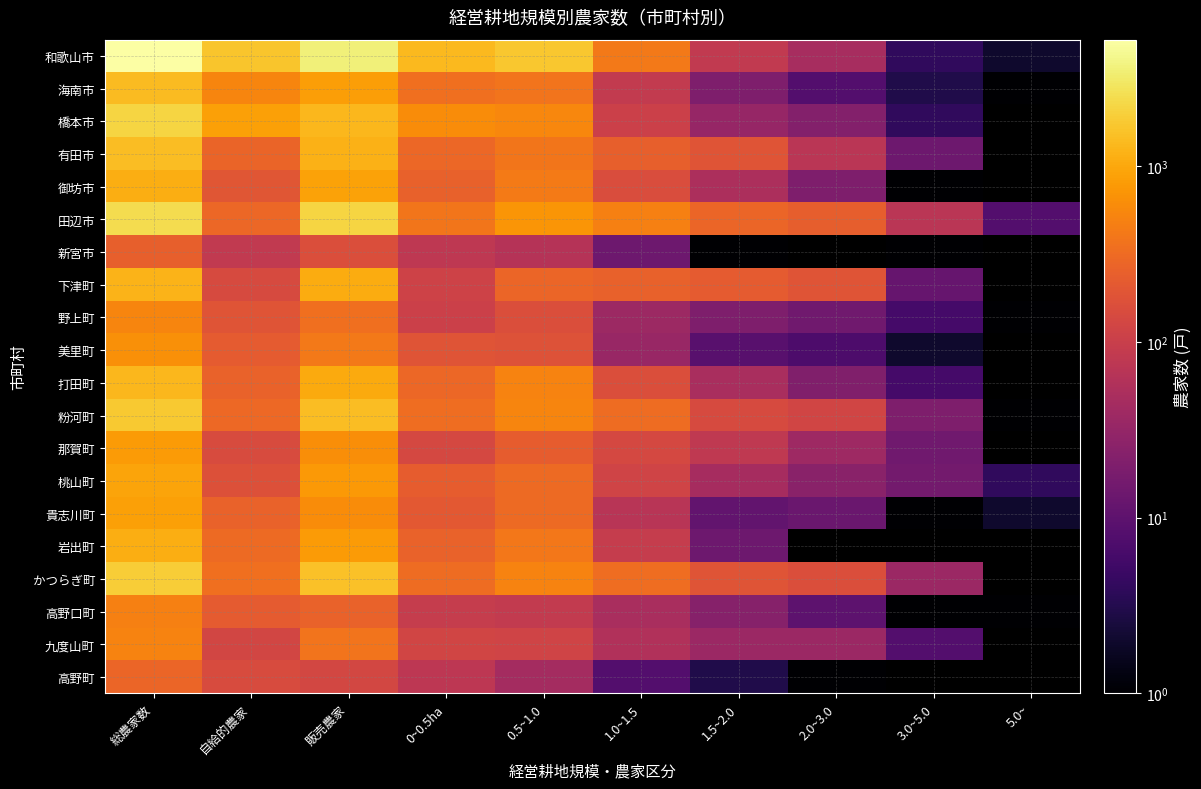

At 0.5~1.0, list the series in order from largest to smallest.

和歌山市, 田辺市, 橋本市, 粉河町, 打田町, かつらぎ町, 御坊市, 岩出町, 有田市, 海南市, 桃山町, 貴志川町, 下津町, 那賀町, 美里町, 野上町, 九度山町, 高野口町, 新宮市, 高野町